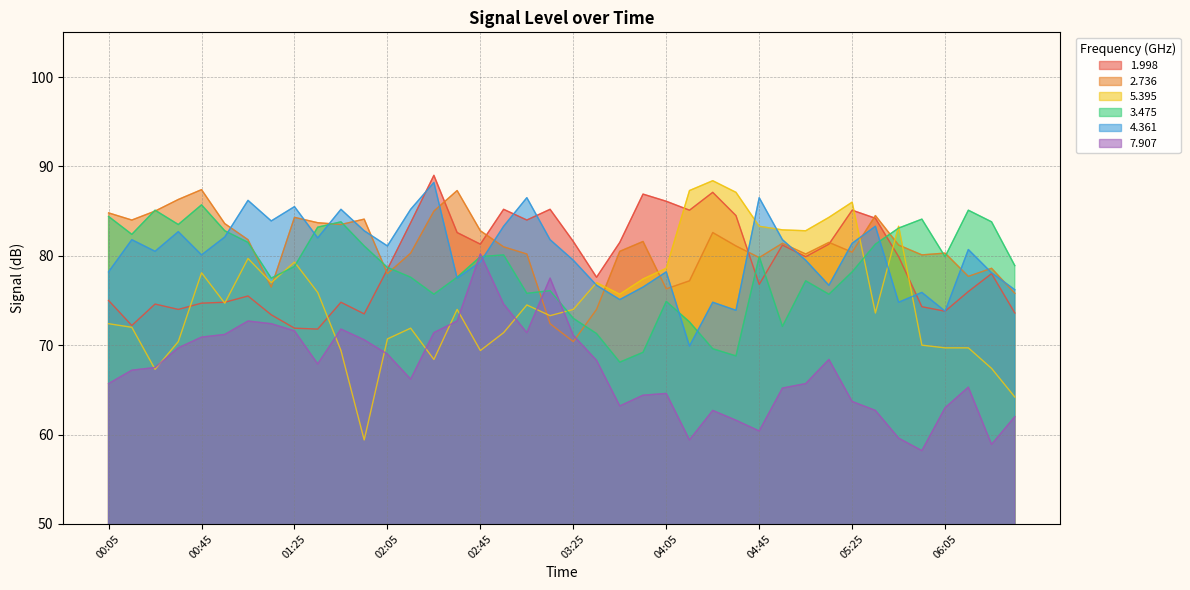

True or false: 4.361 has more than 2 points higher than both neighbors.

True